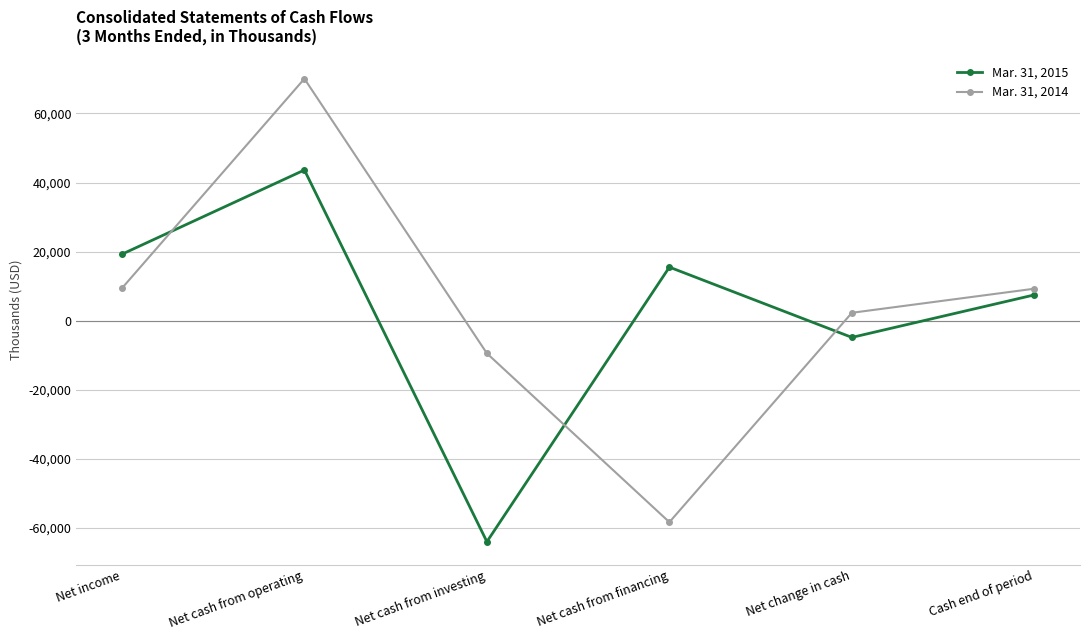

Does the chart have visible grid lines?

Yes